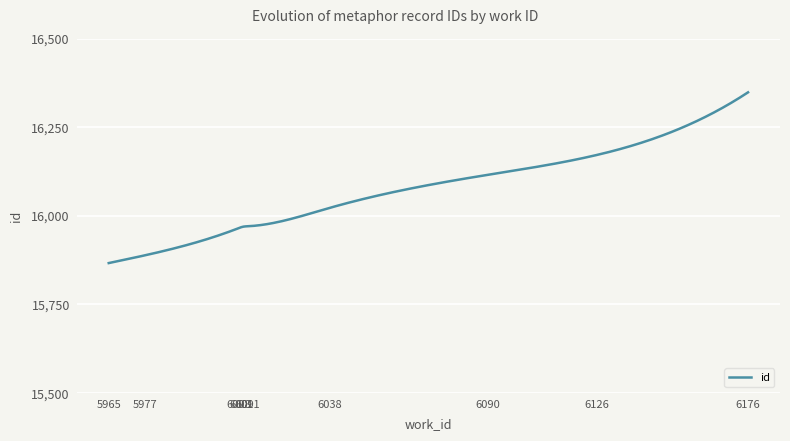

What is the maximum value shown in the chart?

16348.0